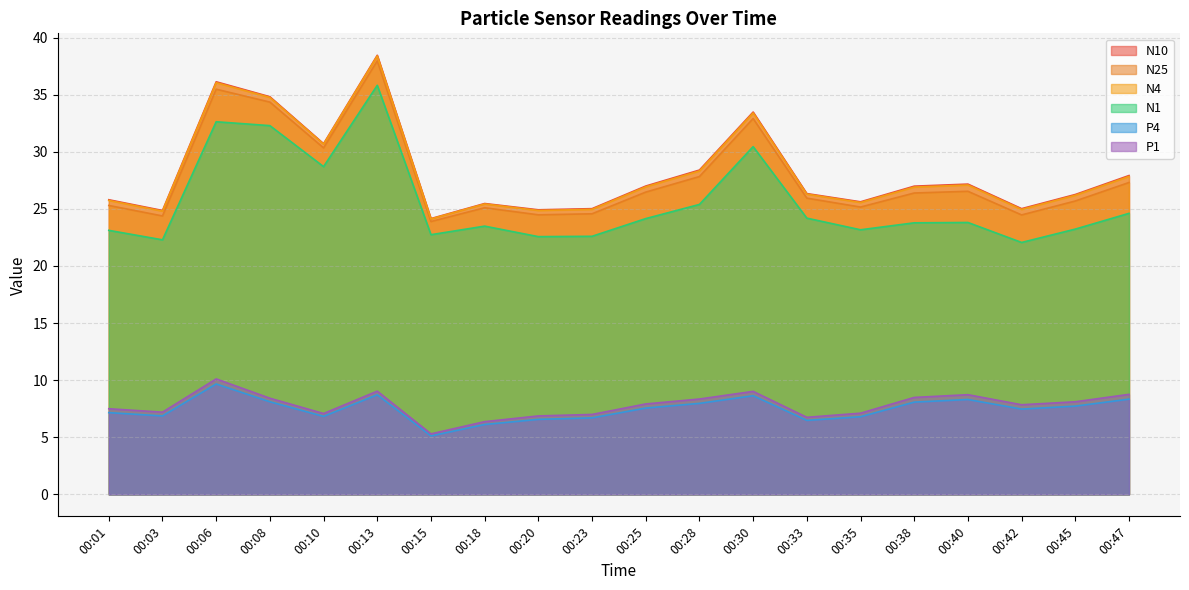

True or false: N1 and N4 cross at least once.

False